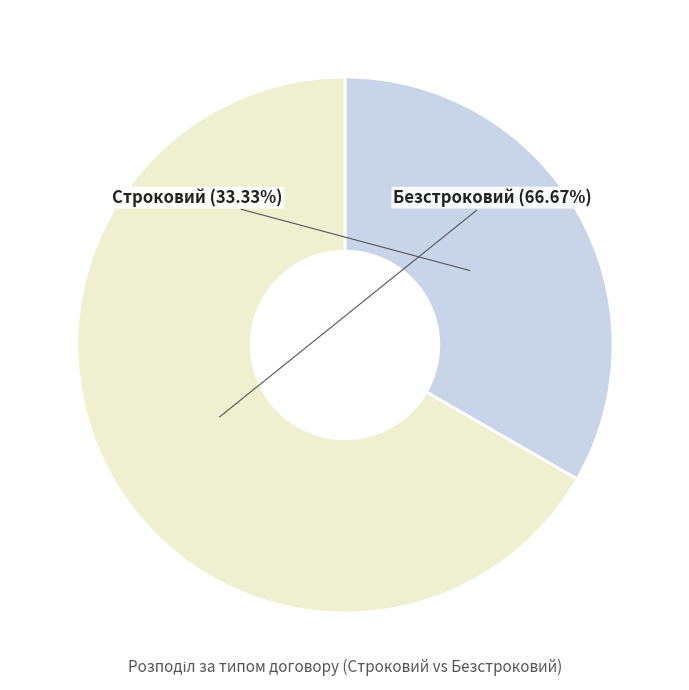

Which category has the smallest portion of the pie?

Строковий